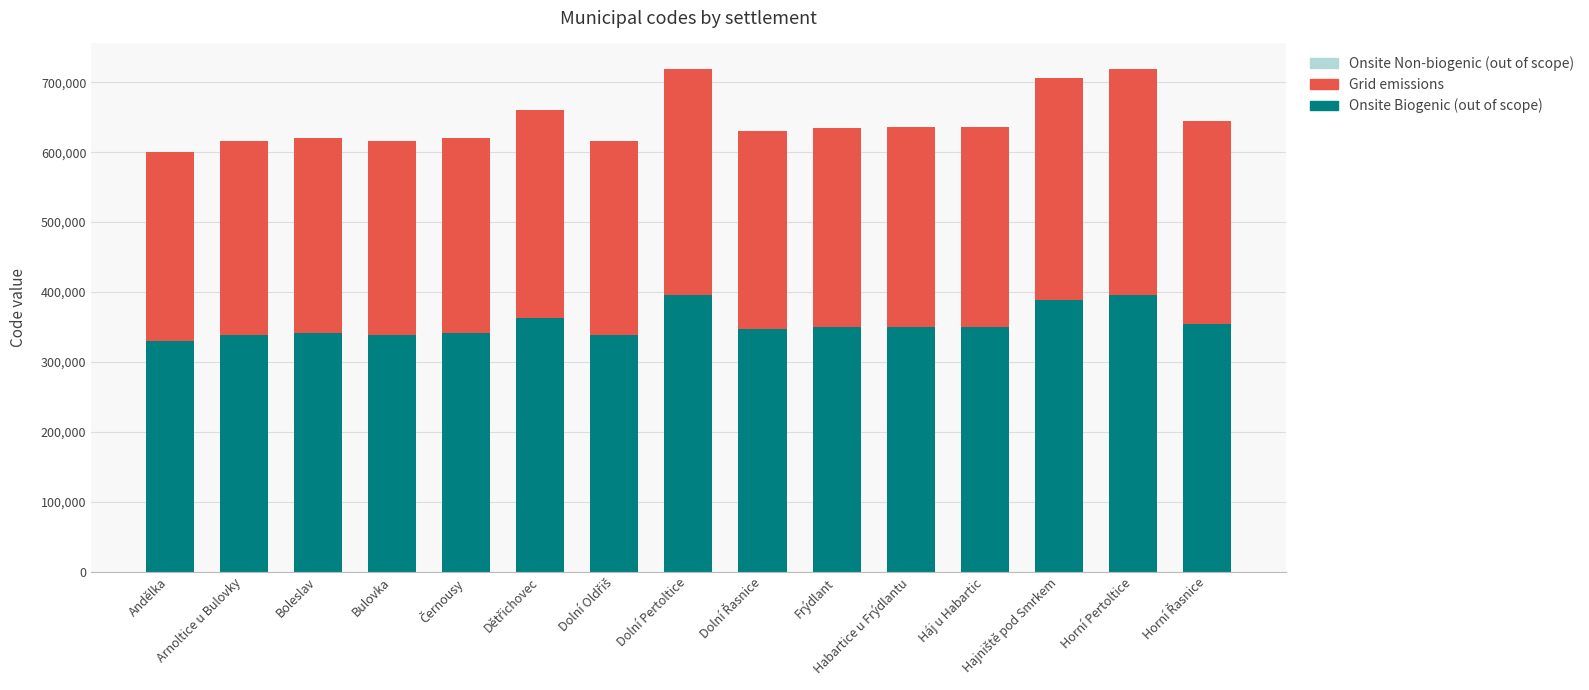

What is the highest value of the Onsite Biogenic (out of scope) series?

395725.6